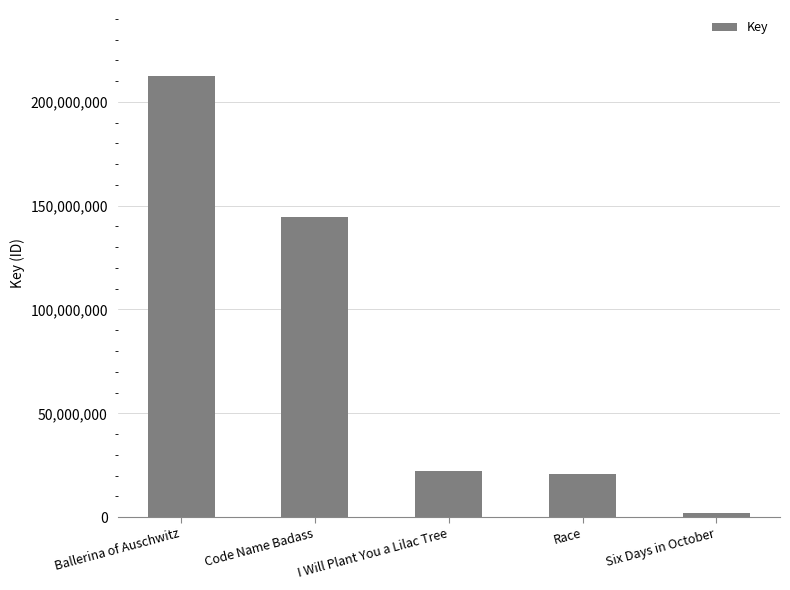

What is the sum of all values?

401910888